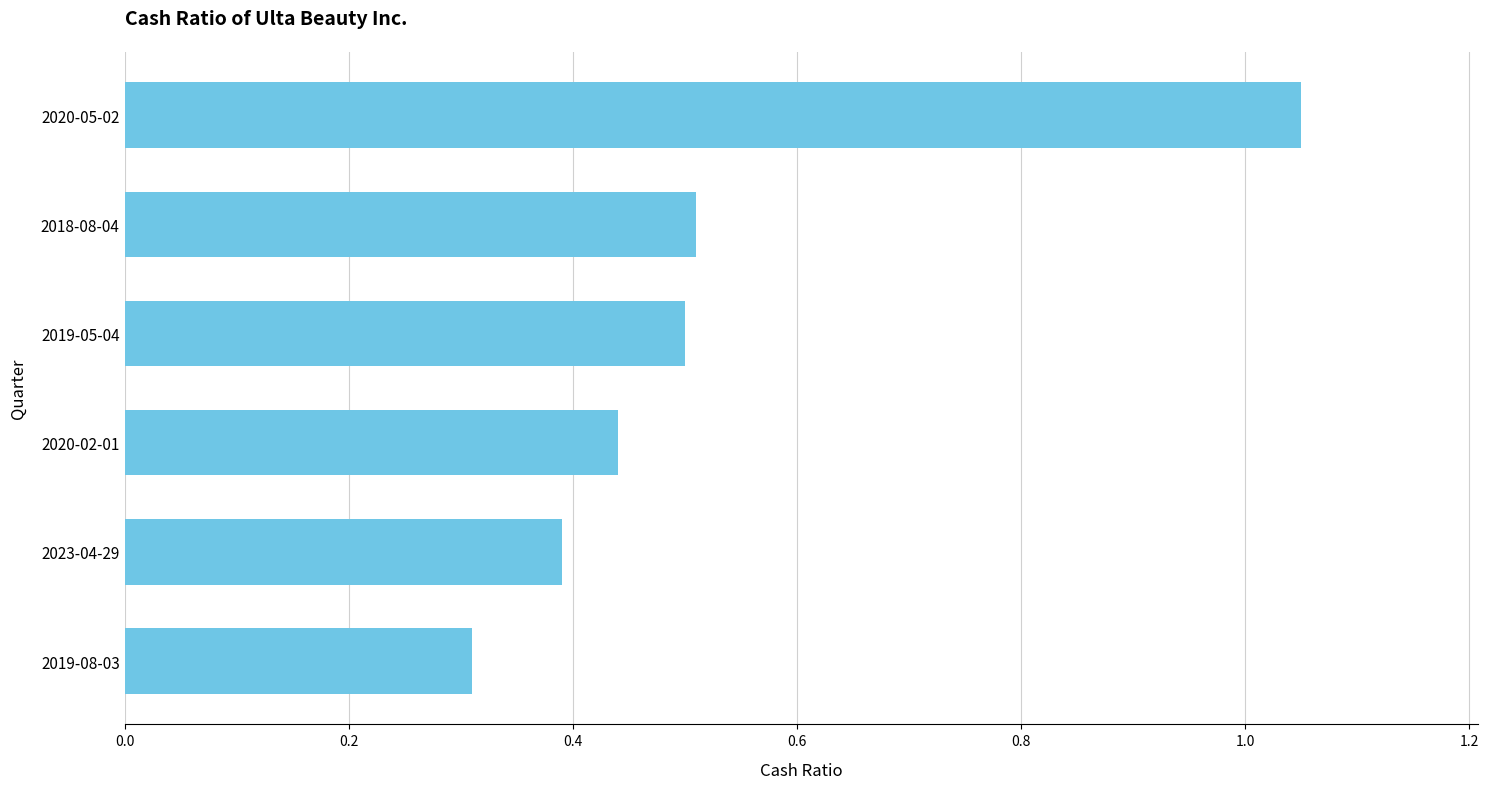

What is the average value?

0.5